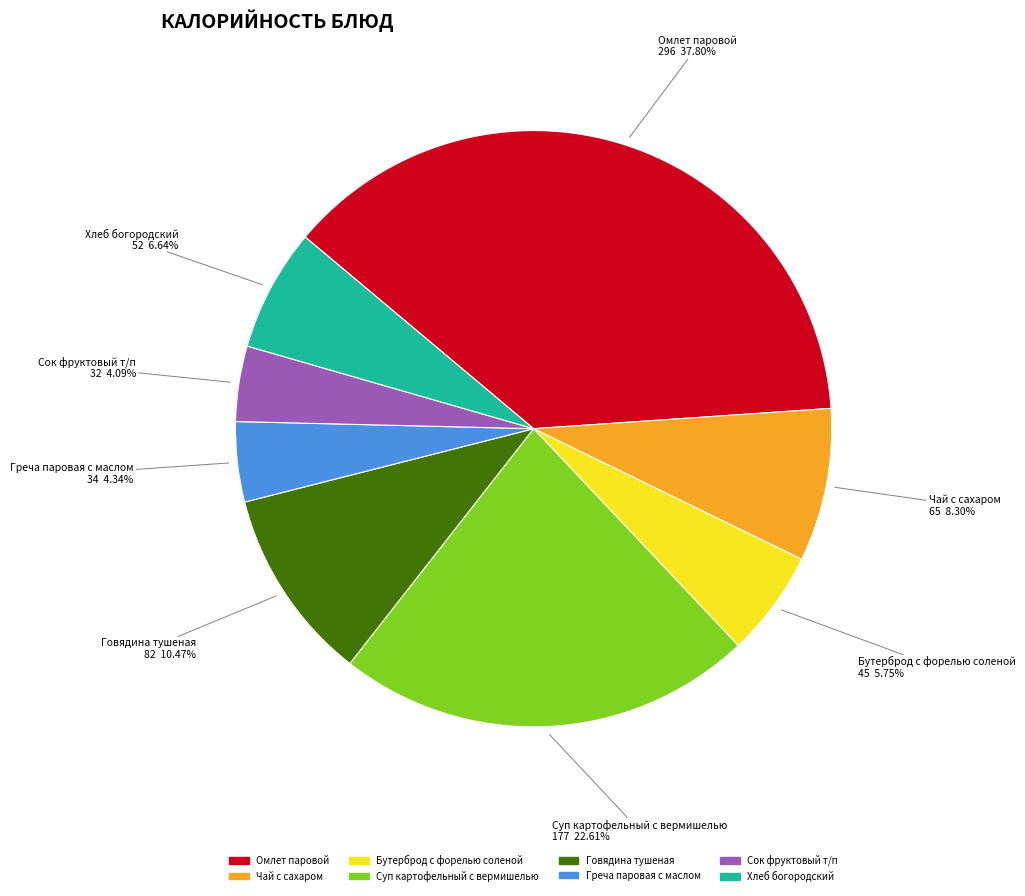

To the nearest percent, what percentage of the pie is Греча паровая с маслом?

4%